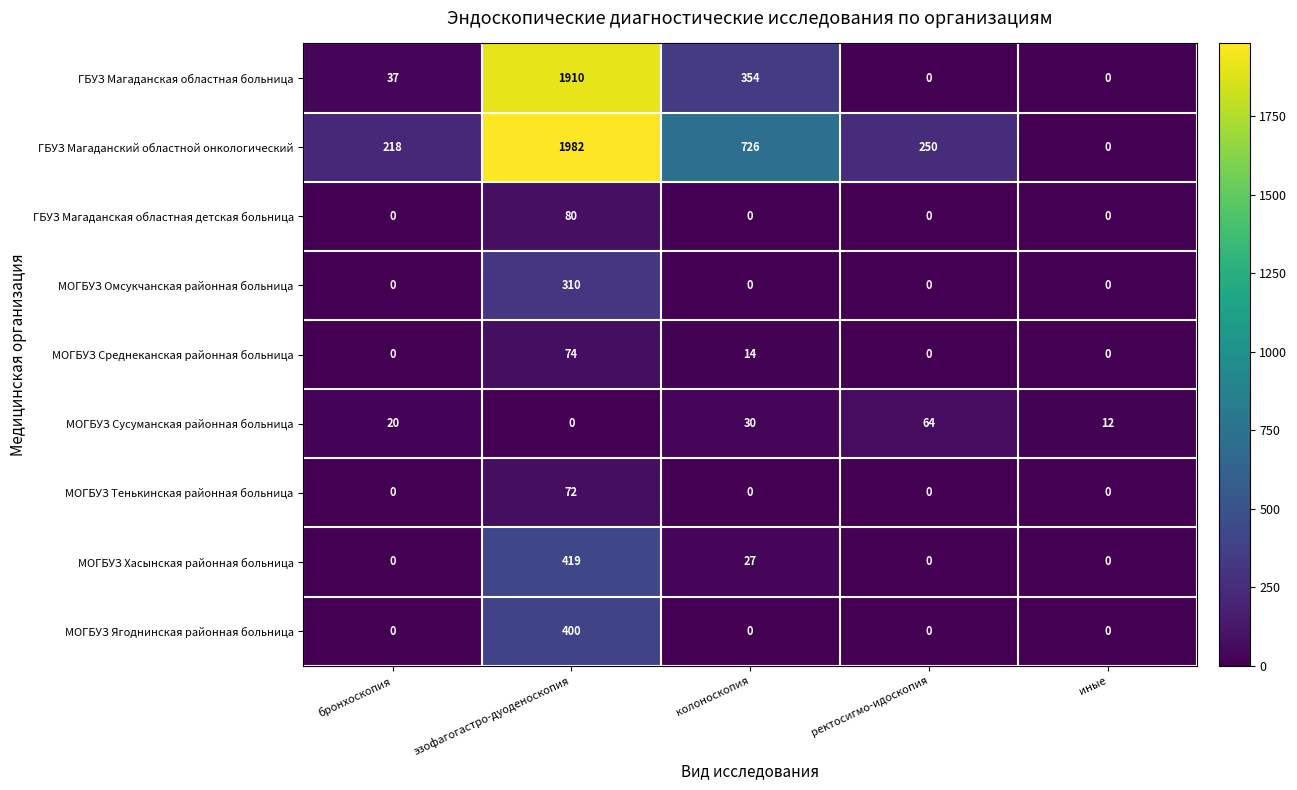

Count the number of categories in the chart.

5